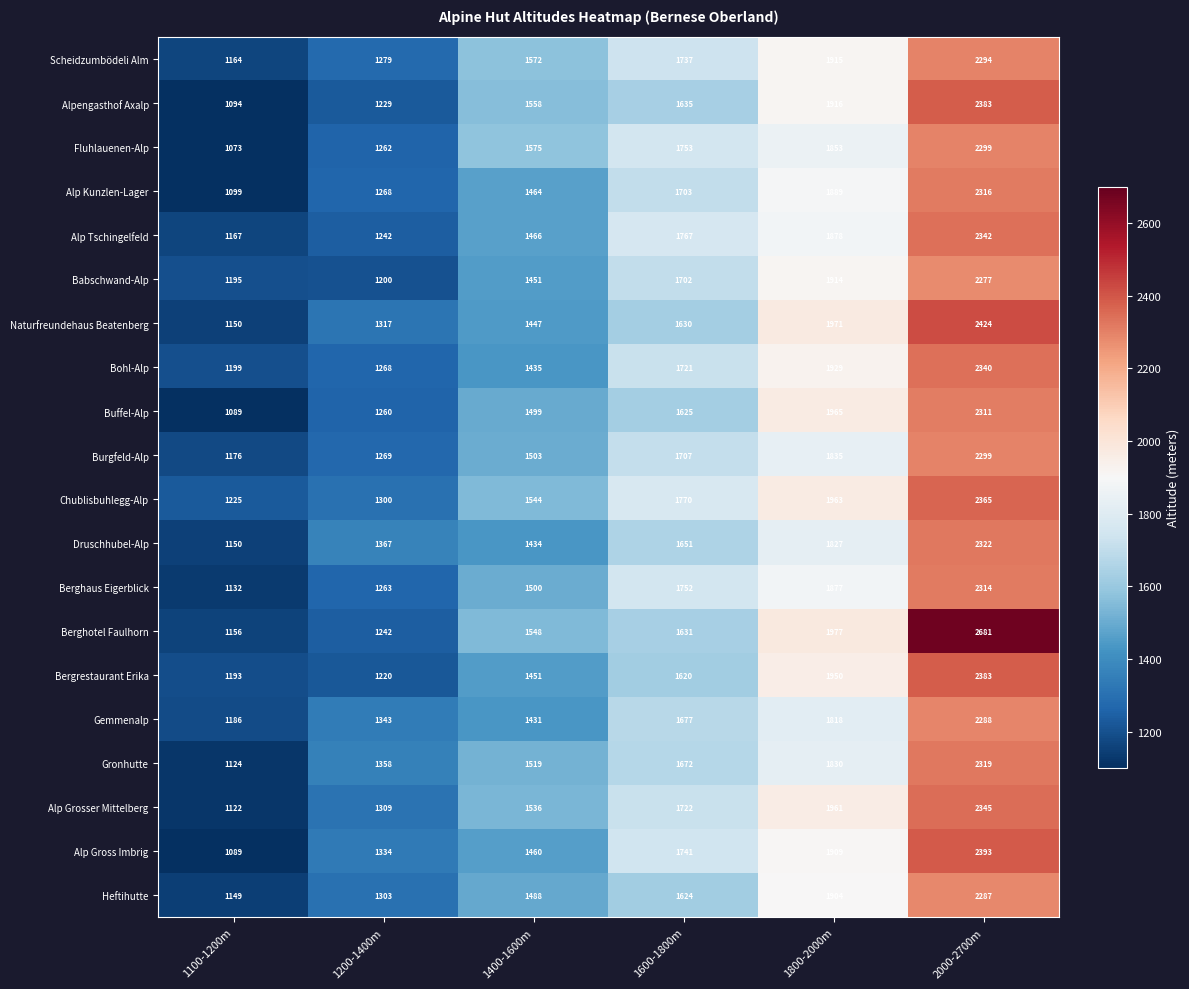

Where is Heftihutte nearest to the value 1718?

1600-1800m